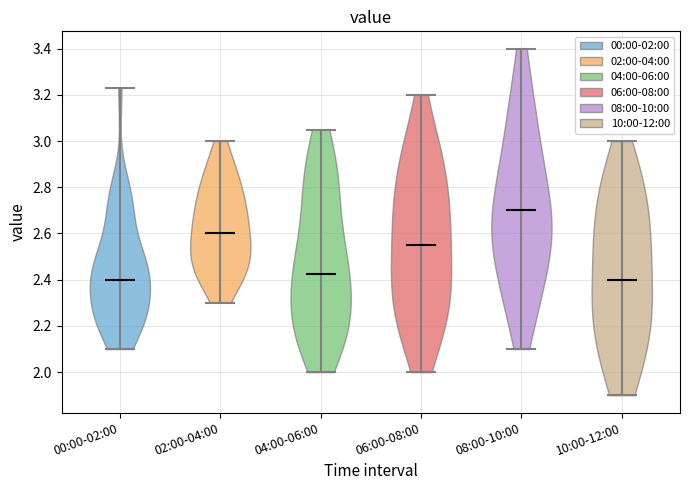

Reading left to right, read every violin against the y-axis: where its median line is, and the lowest and highest points it reaches. The values are not printed on the chart, so give them approximately, as read against the axis.

00:00-02:00: median line 2.40, lowest point 2.10, highest point 3.24
02:00-04:00: median line 2.60, lowest point 2.30, highest point 3.00
04:00-06:00: median line 2.42, lowest point 2.00, highest point 3.06
06:00-08:00: median line 2.56, lowest point 2.00, highest point 3.20
08:00-10:00: median line 2.70, lowest point 2.10, highest point 3.40
10:00-12:00: median line 2.40, lowest point 1.90, highest point 3.00